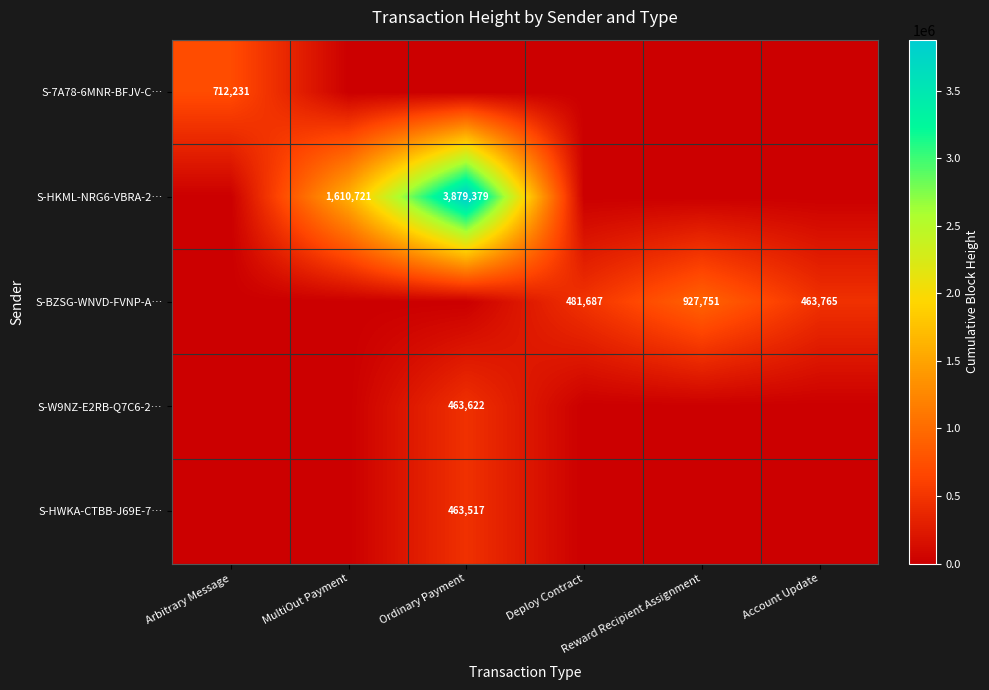

What is the total value across all series at Deploy Contract?

481687